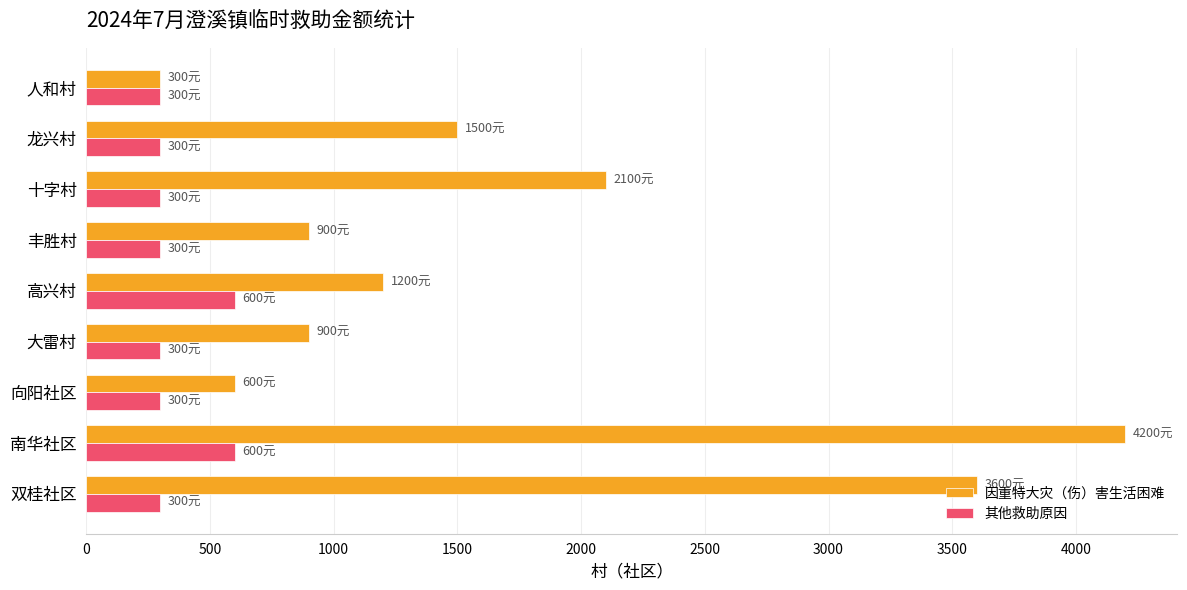

List the series in order of their peak value, lowest first.

其他救助原因, 因重特大灾（伤）害生活困难